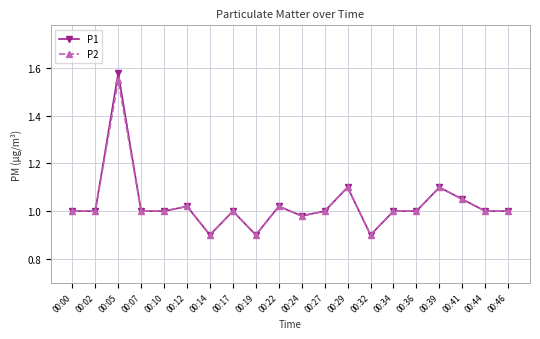

What is the sum of all P2 values?

20.5